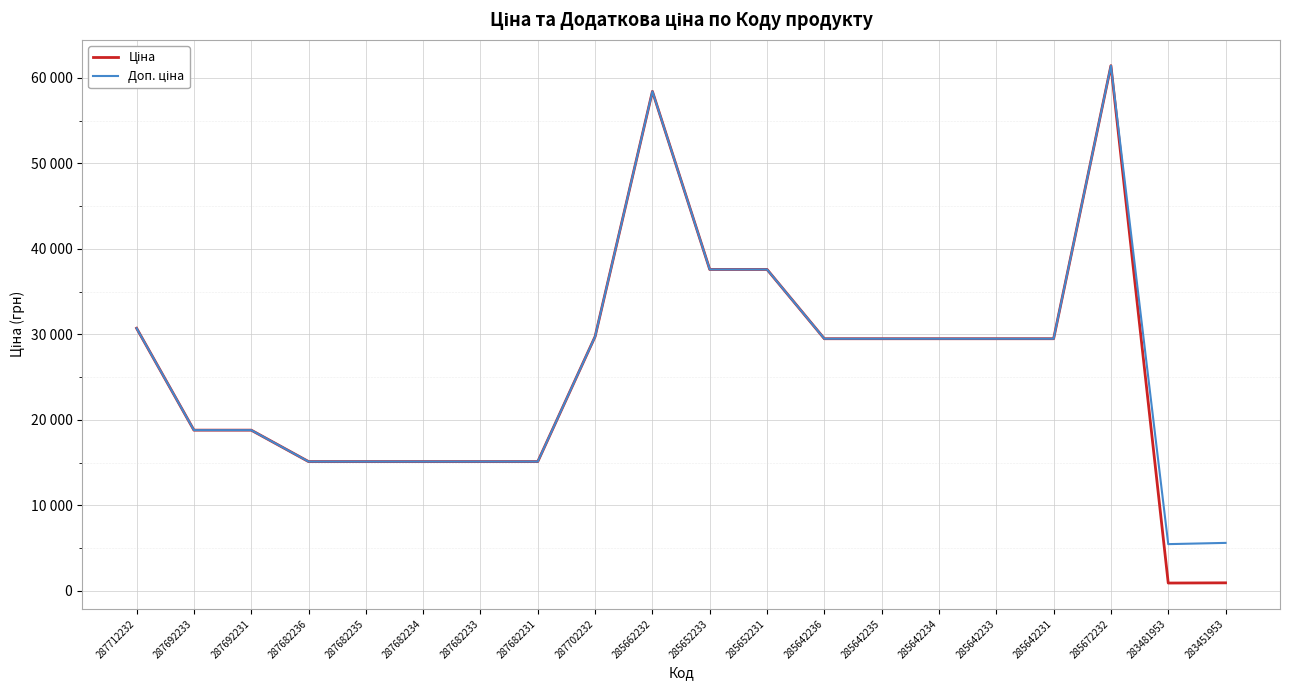

What position from the right is 285642234?

6